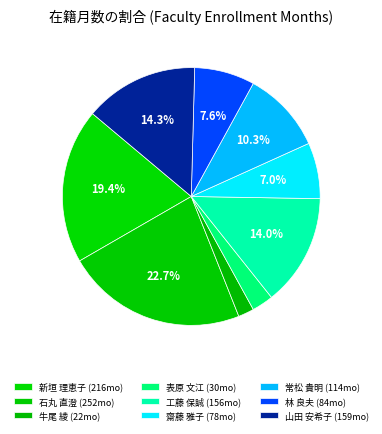

Between 常松 貴明 and 石丸 直澄, which is larger?

石丸 直澄